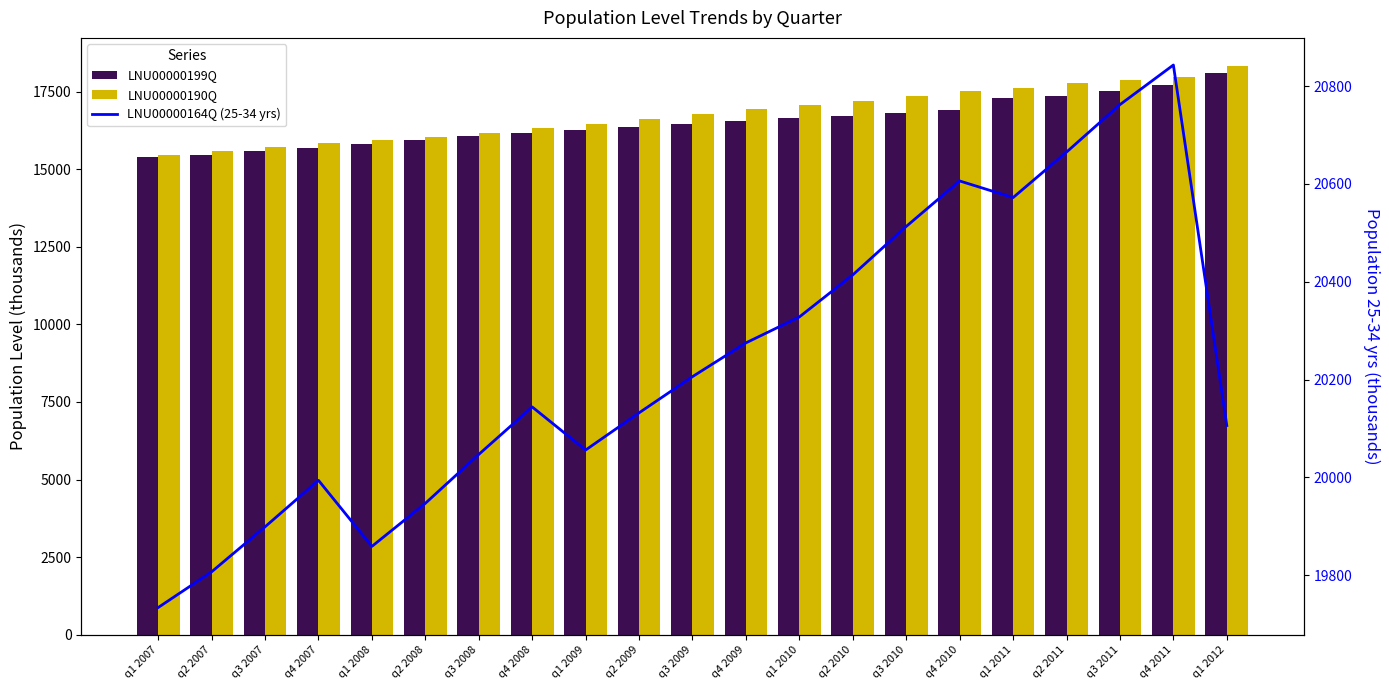

What is the label of the 12th bar from the left?

q4 2009